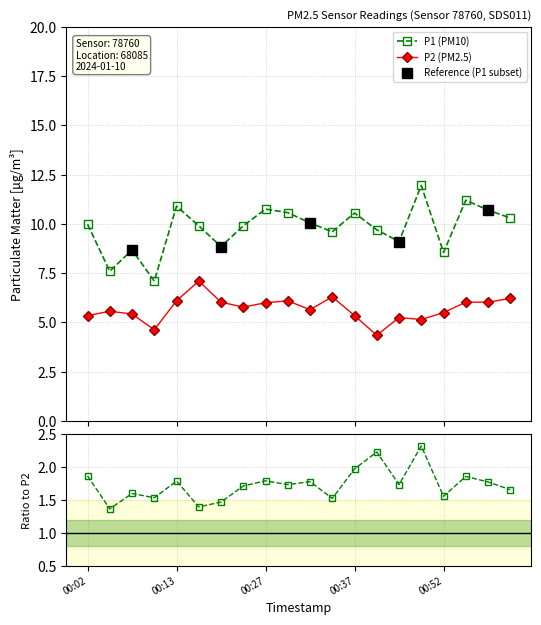

Which label corresponds to the smallest value in the chart?

00:40